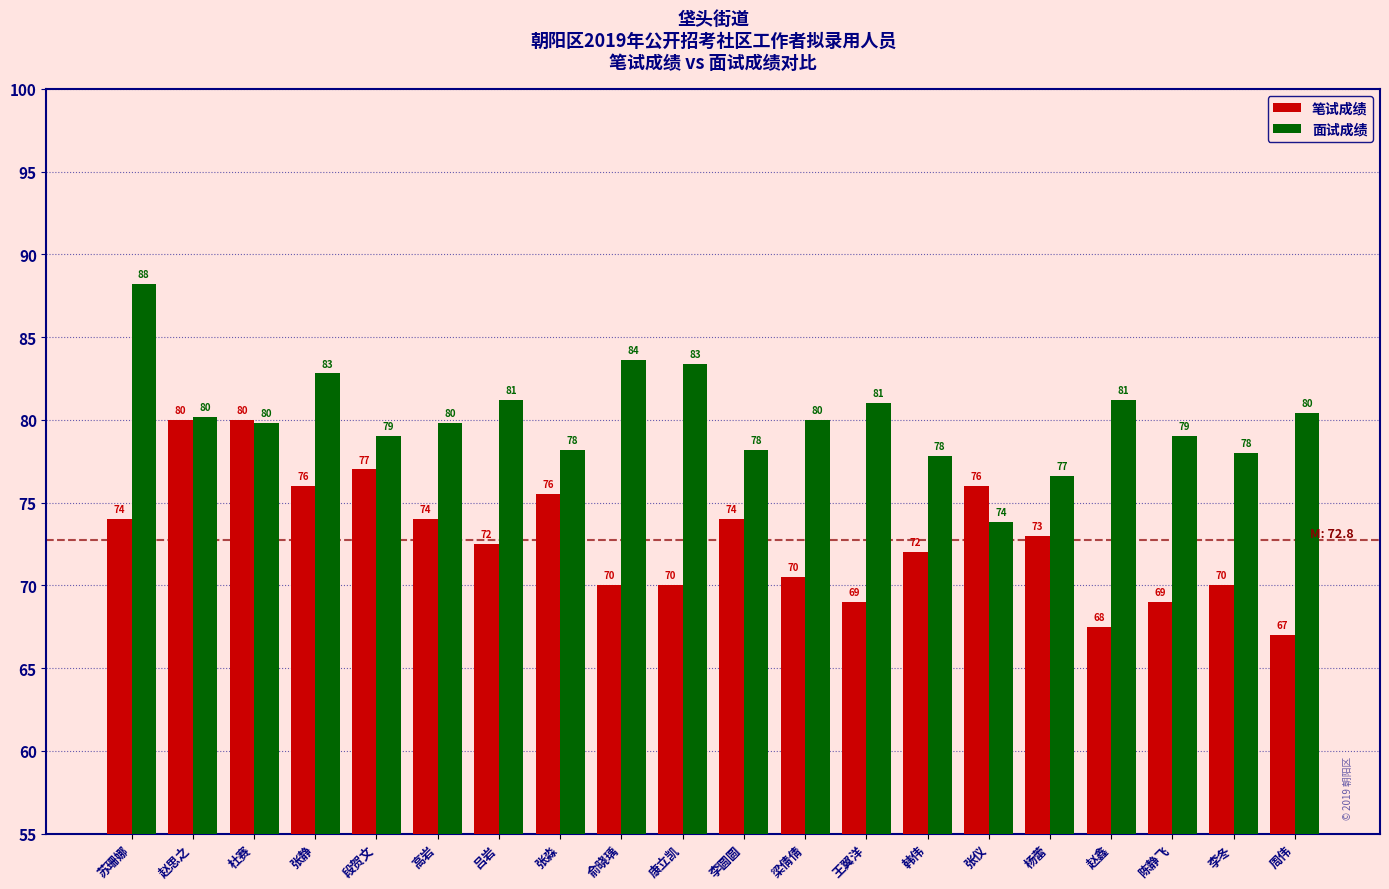

What is the sum of the 笔试成绩 values at 张静 and 高岩?

150.0